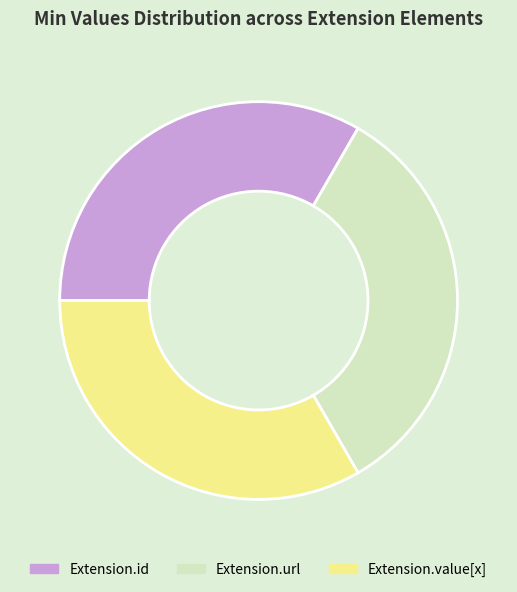

Does Extension.id represent more than half of the total?

No